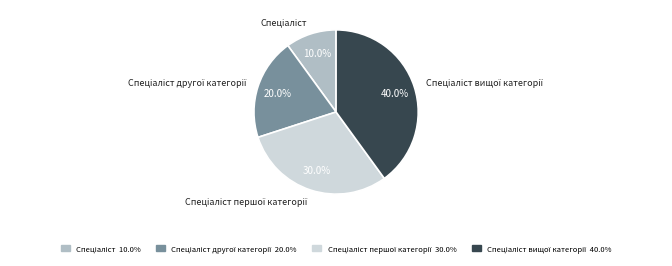

To the nearest percent, what is the average slice percentage?

25%